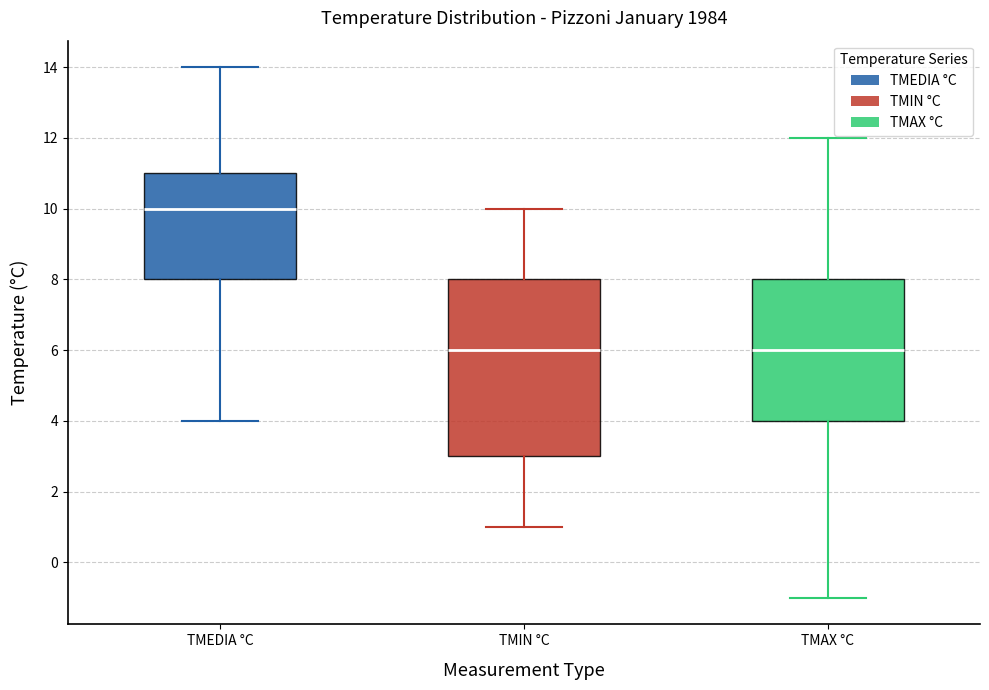

Where is the lower edge of the box for TMEDIA °C on the y-axis? The values are not printed on the chart, so give them approximately, as read against the axis.

8